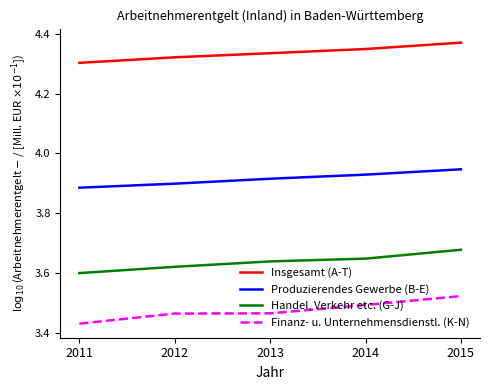

Between 2013 and 2014, which series saw the biggest shift?

Finanz- u. Unternehmensdienstl. (K-N)